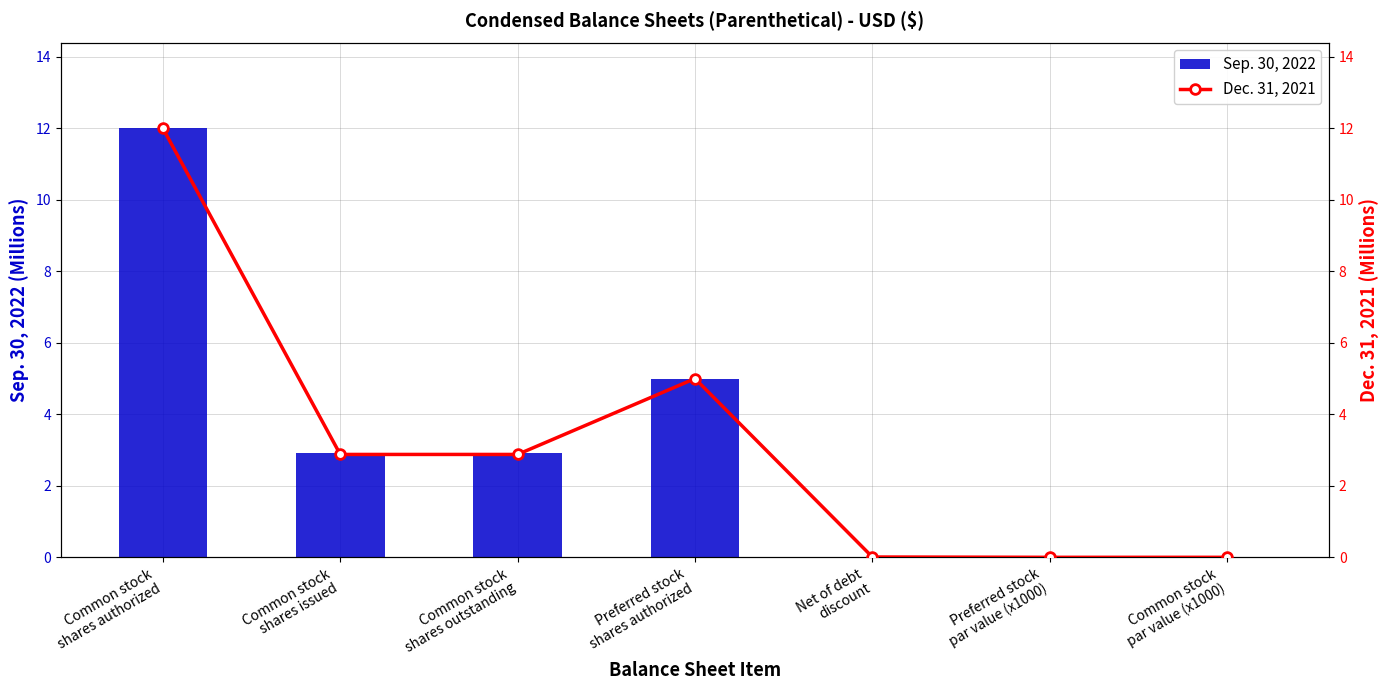

Which series has the widest spread of values?

Sep. 30, 2022